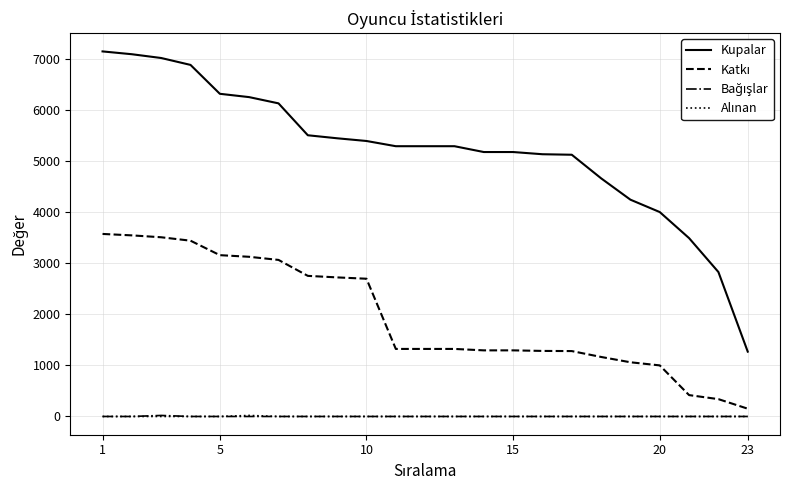

Which series has the largest total across all categories?

Kupalar